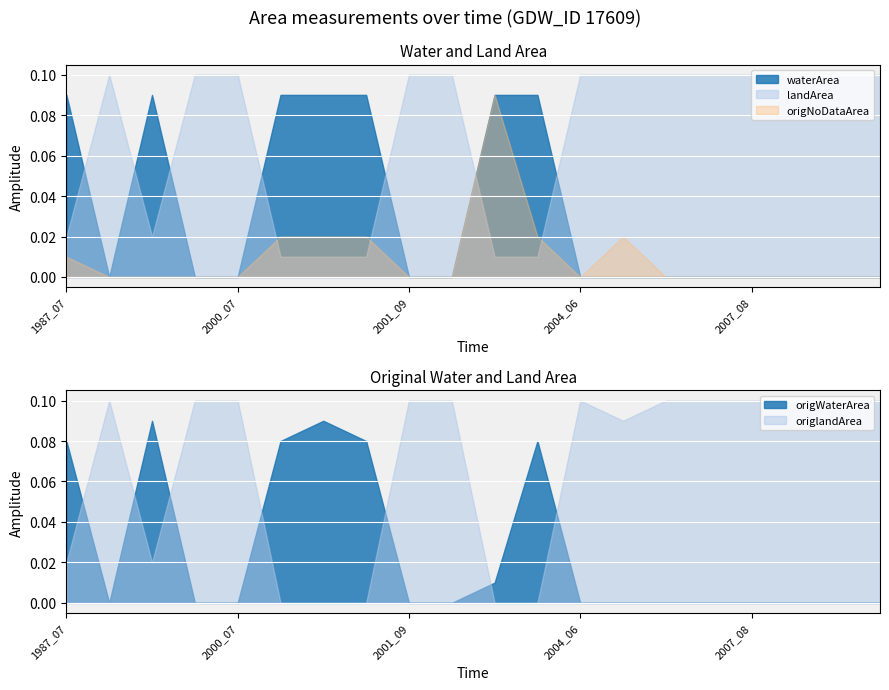

At which category is the sum across all series the highest?

1987_07